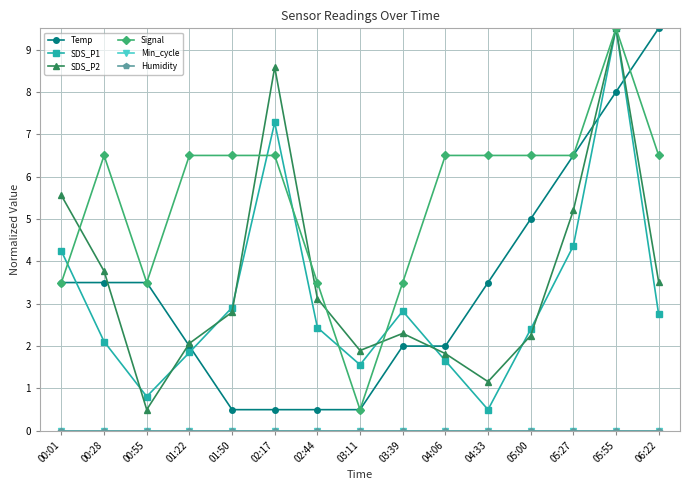

Is this an area chart (filled region under the line)?

No